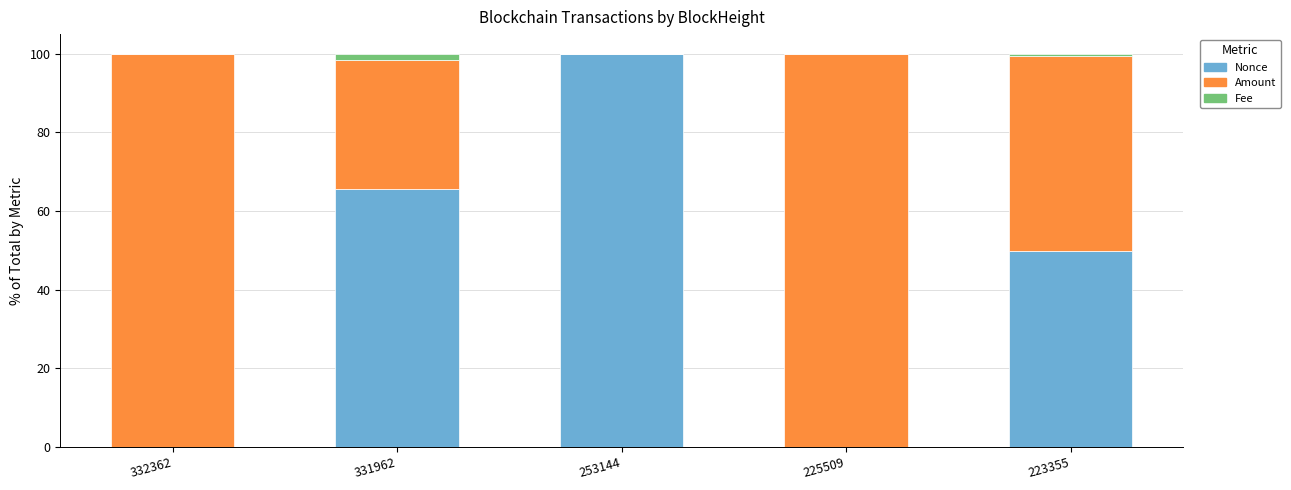

Is it true that Nonce equals 100.0 at 253144?

True